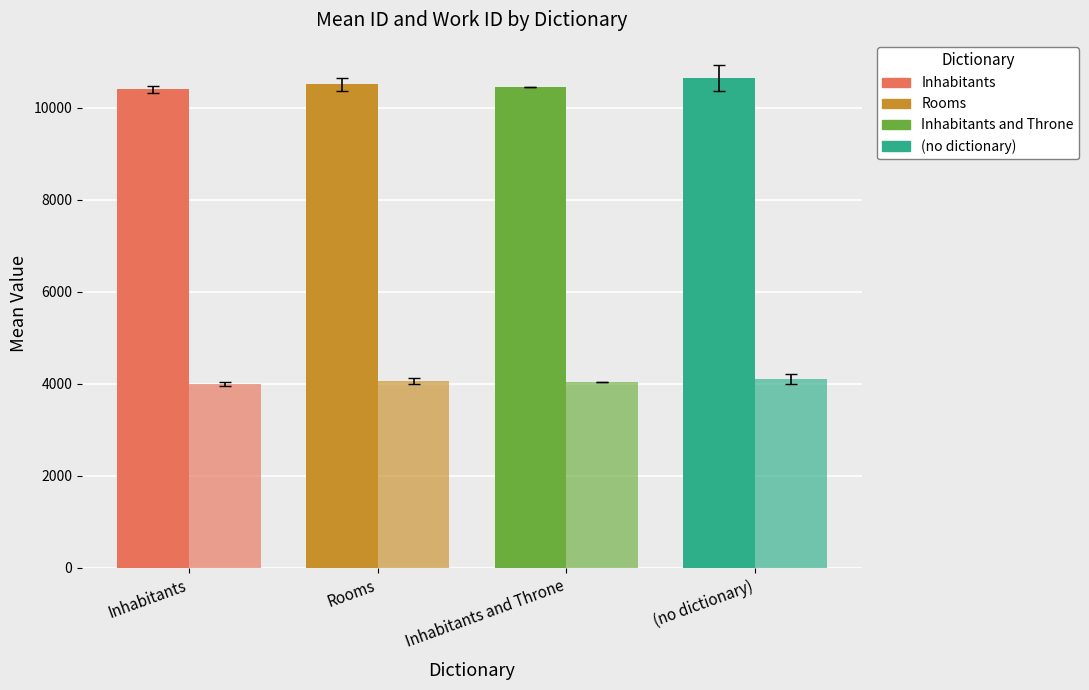

Reading left to right, list all the values displayed in this chart.

id: 10398.5	10512.0	10455.0	10645.5
work_id: 4000.5	4064.3	4038.0	4106.5